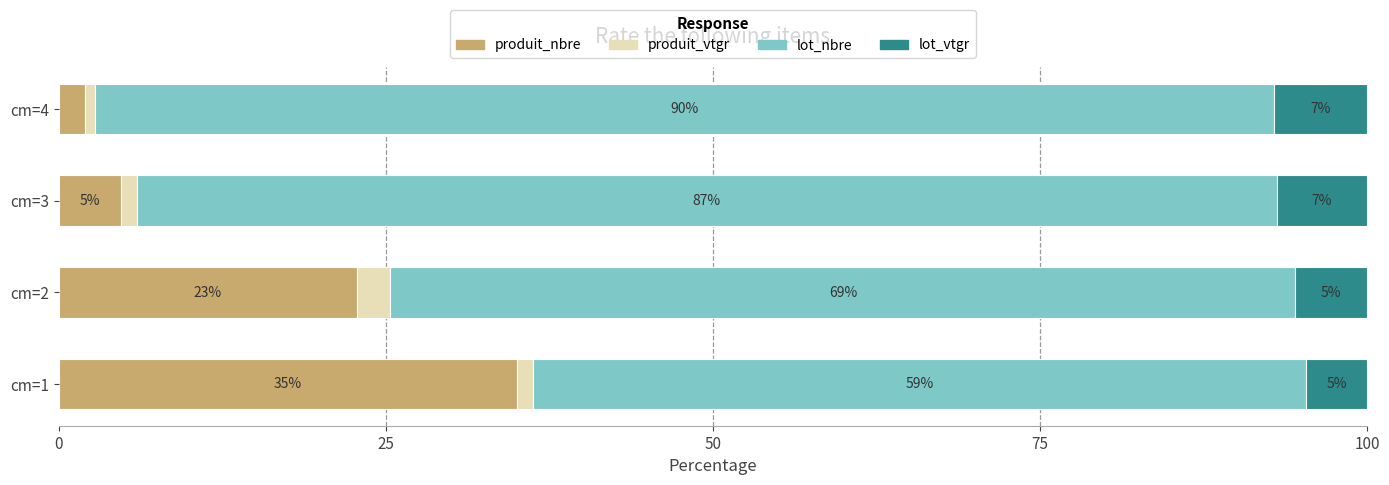

What is the difference between the maximum and minimum values in the produit_nbre series?

33.1